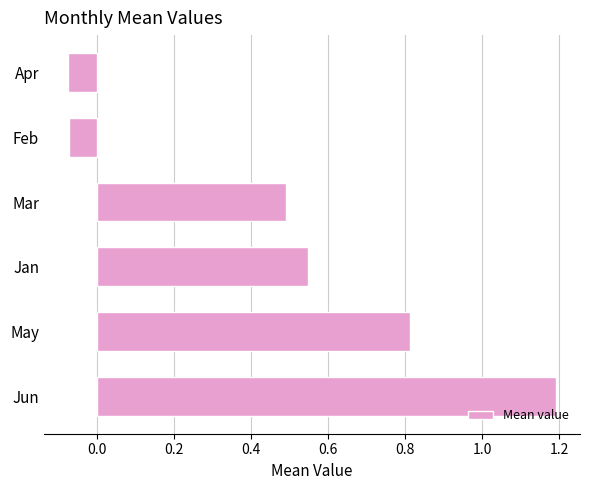

How many bars are there in total?

6